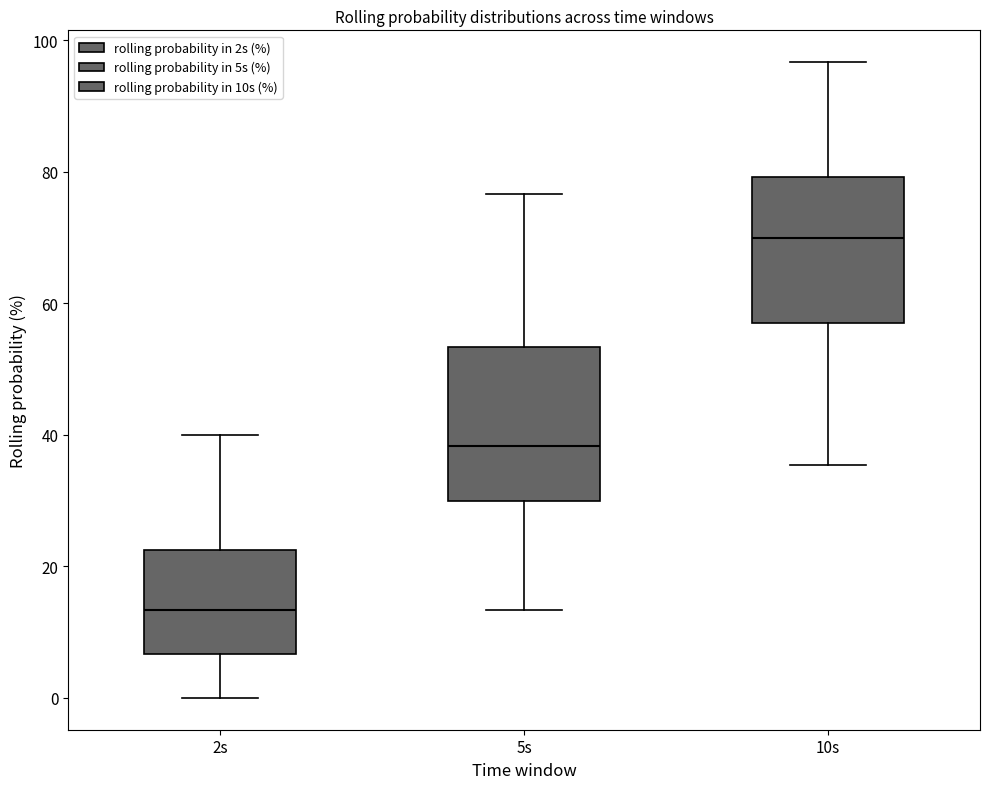

Reading left to right, transcribe this box plot: for each box, give where its median line is, the range the box spans, and where its two whiskers end, as read against the y-axis. The values are not printed on the chart, so give them approximately, as read against the axis.

2s: median 14, box 6 to 22, whiskers 0 to 40
5s: median 38, box 30 to 54, whiskers 14 to 76
10s: median 70, box 58 to 80, whiskers 36 to 96